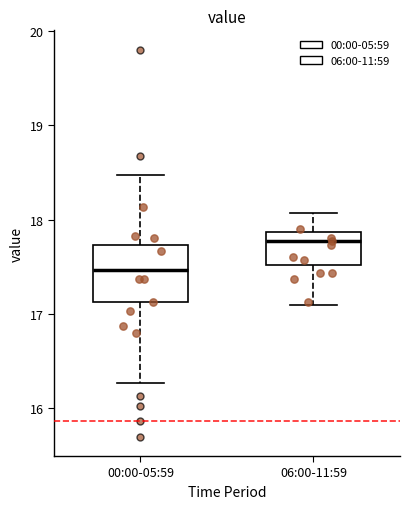

Reading left to right, transcribe this box plot: for each box, give where its median line is, the range the box spans, and where its two whiskers end, as read against the y-axis. The values are not printed on the chart, so give them approximately, as read against the axis.

00:00-05:59: median 17.5, box 17.1 to 17.7, whiskers 16.3 to 18.5
06:00-11:59: median 17.8, box 17.5 to 17.9, whiskers 17.1 to 18.1